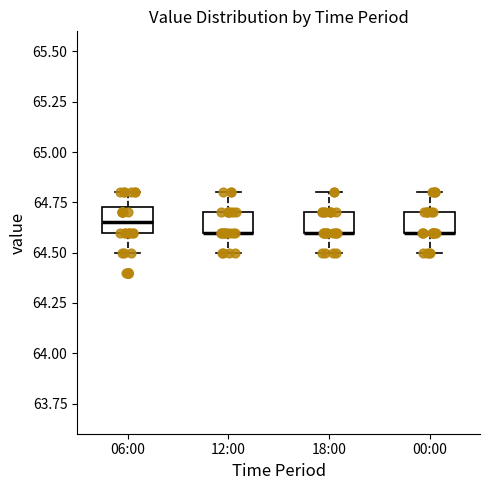

Reading left to right, transcribe this box plot: for each box, give where its median line is, the range the box spans, and where its two whiskers end, as read against the y-axis. The values are not printed on the chart, so give them approximately, as read against the axis.

06:00: median 64.65, box 64.60 to 64.75, whiskers 64.50 to 64.80
12:00: median 64.60 (drawn on the box's lower edge), box 64.60 to 64.70, whiskers 64.50 to 64.80
18:00: median 64.60 (drawn on the box's lower edge), box 64.60 to 64.70, whiskers 64.50 to 64.80
00:00: median 64.60 (drawn on the box's lower edge), box 64.60 to 64.70, whiskers 64.50 to 64.80